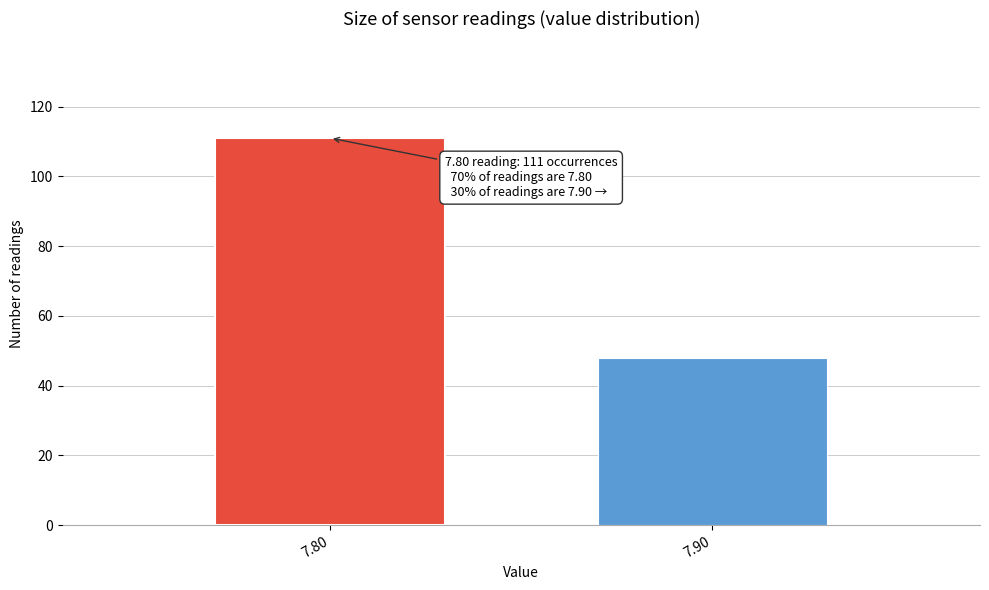

Reading right to left, list all the values displayed in this chart.

48	111